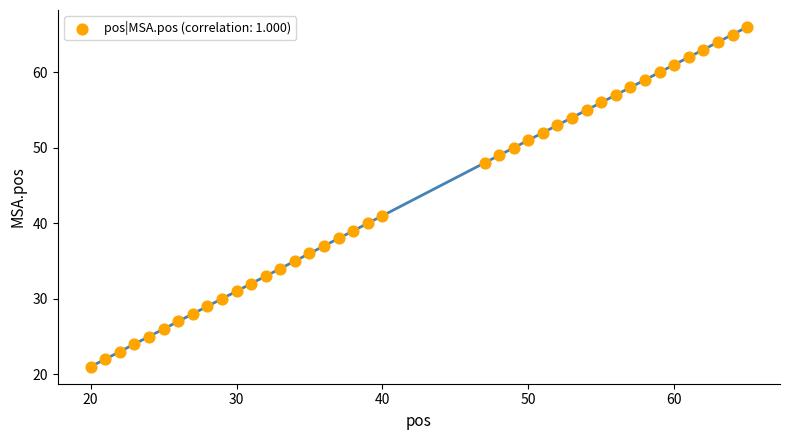

What is the range of X values (max minus min)?

45